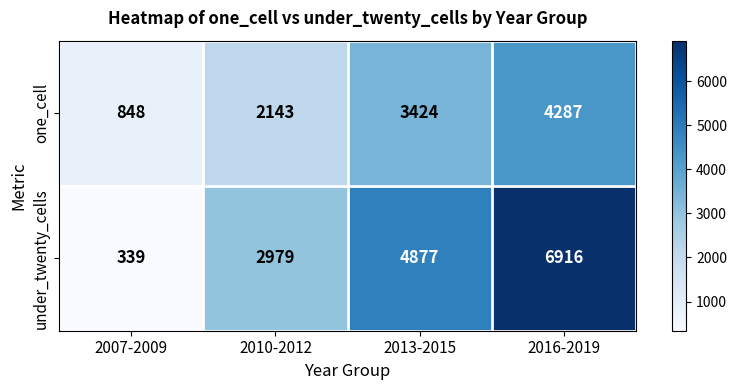

The one_cell series shows 848 at 2007-2009. True or false?

True